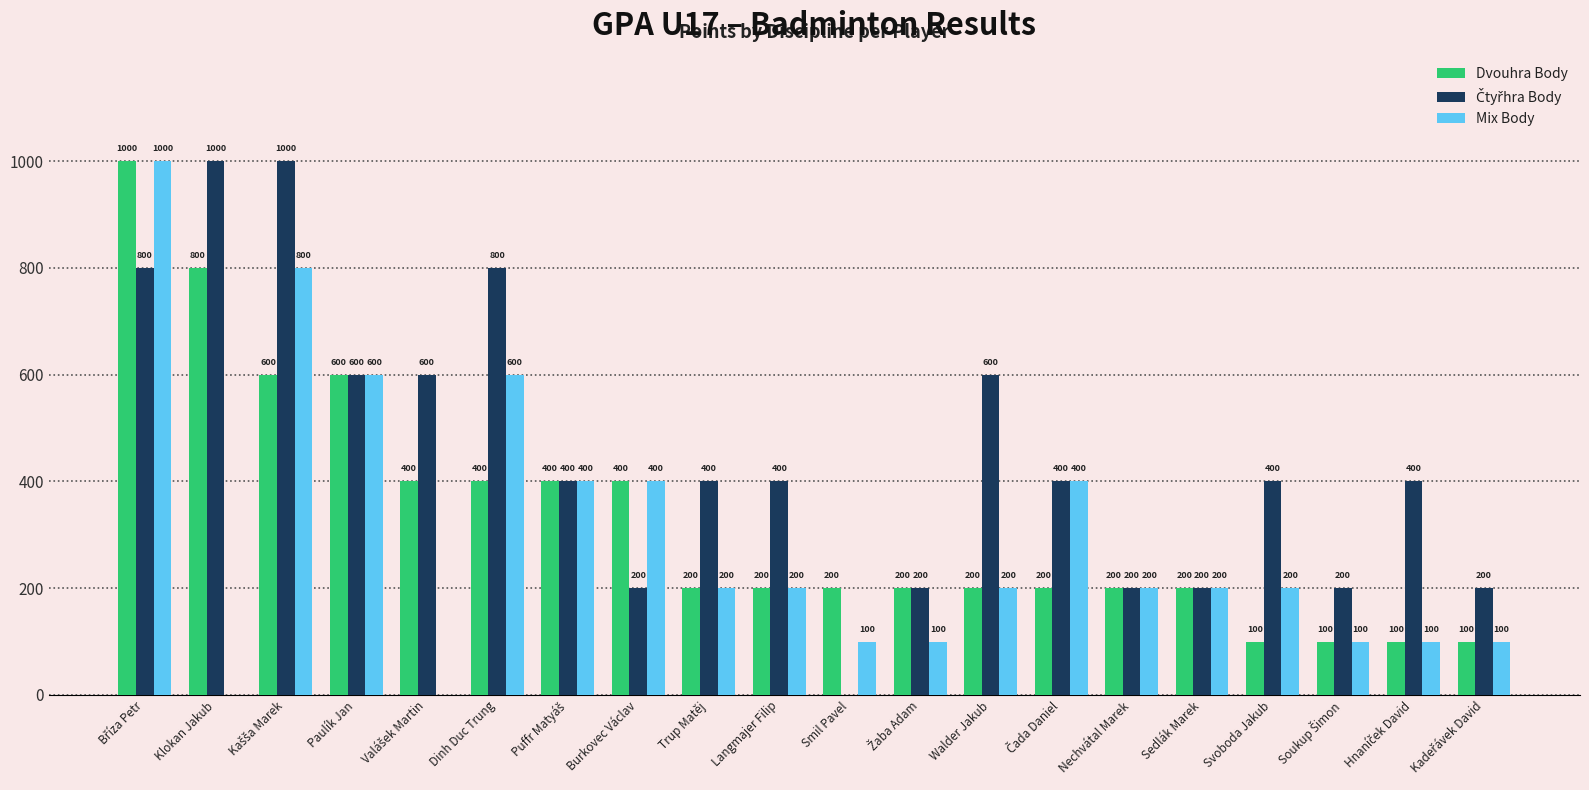

What is the total value across all series at Smil Pavel?

300